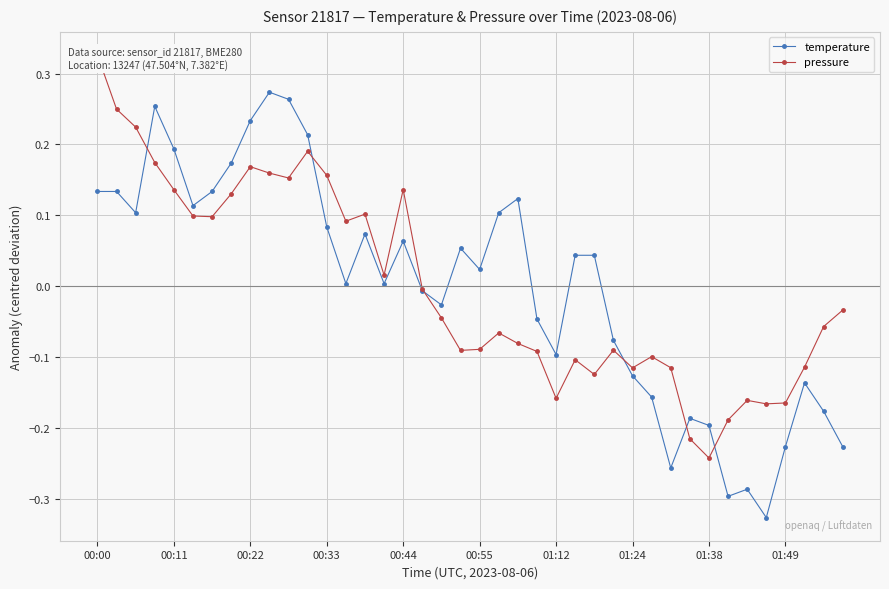

True or false: temperature has more than 2 interior local peaks.

True